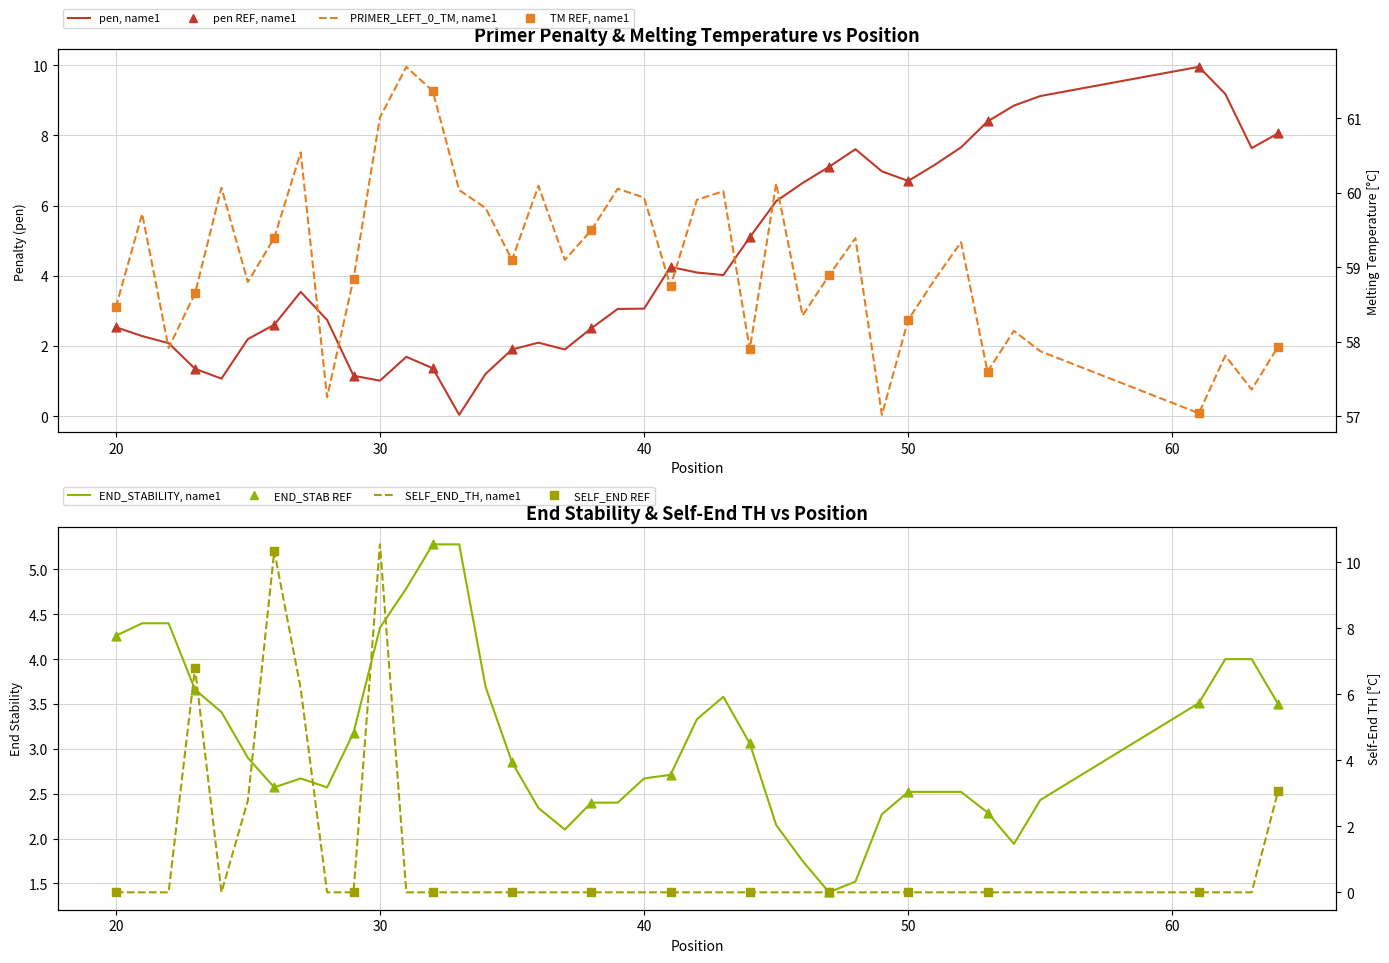

Which series reaches the maximum Y coordinate?

PRIMER_LEFT_0_TM